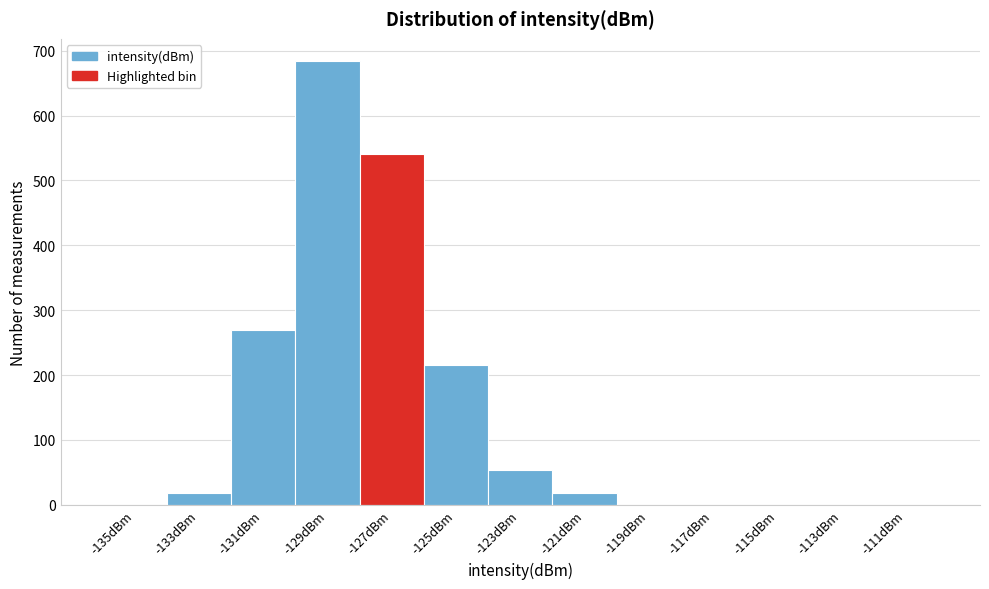

Reading left to right, transcribe all the data shown in this chart.

-135dBm=0	-133dBm=18	-131dBm=270	-129dBm=684	-127dBm=540	-125dBm=216	-123dBm=54	-121dBm=18	-119dBm=0	-117dBm=0	-115dBm=0	-113dBm=0	-111dBm=0